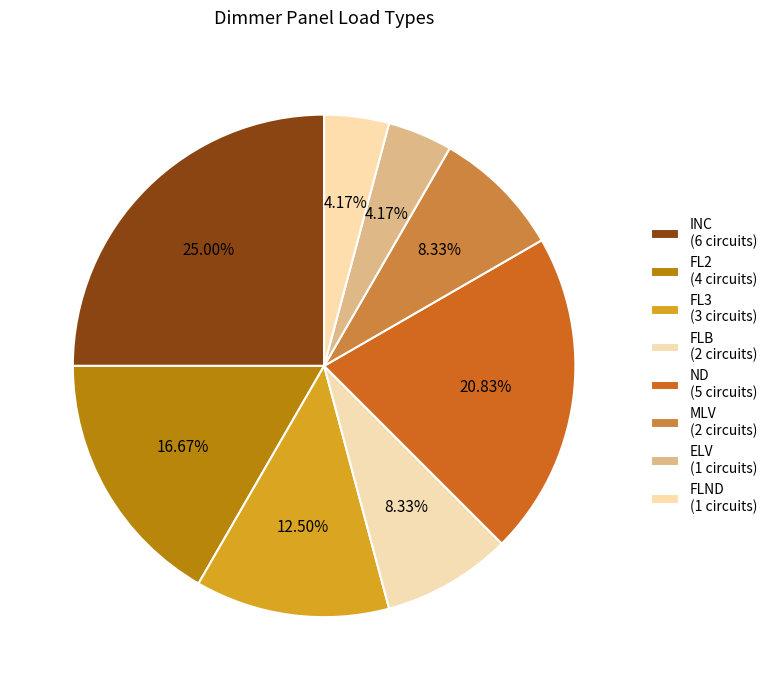

Count the number of slices in the pie.

8